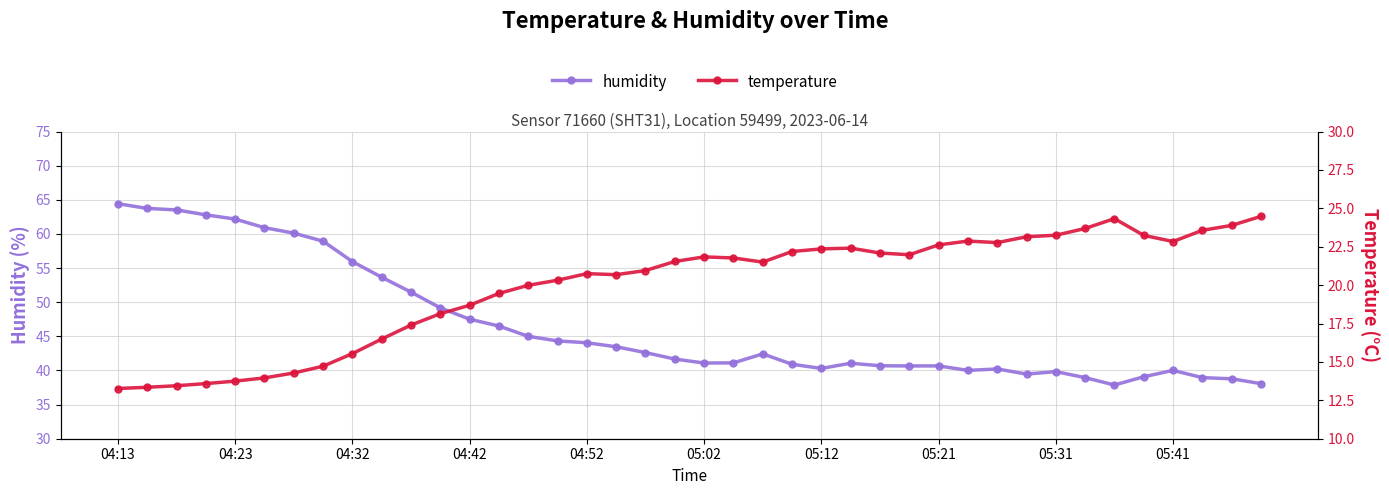

At which label does temperature reach its minimum?

04:13